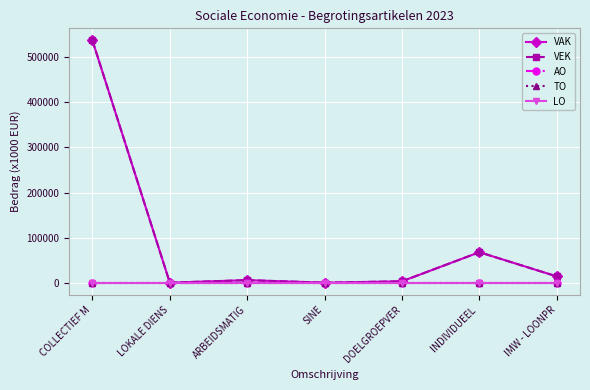

What is the difference between the highest and lowest values at ARBEIDSMATIG?

5622